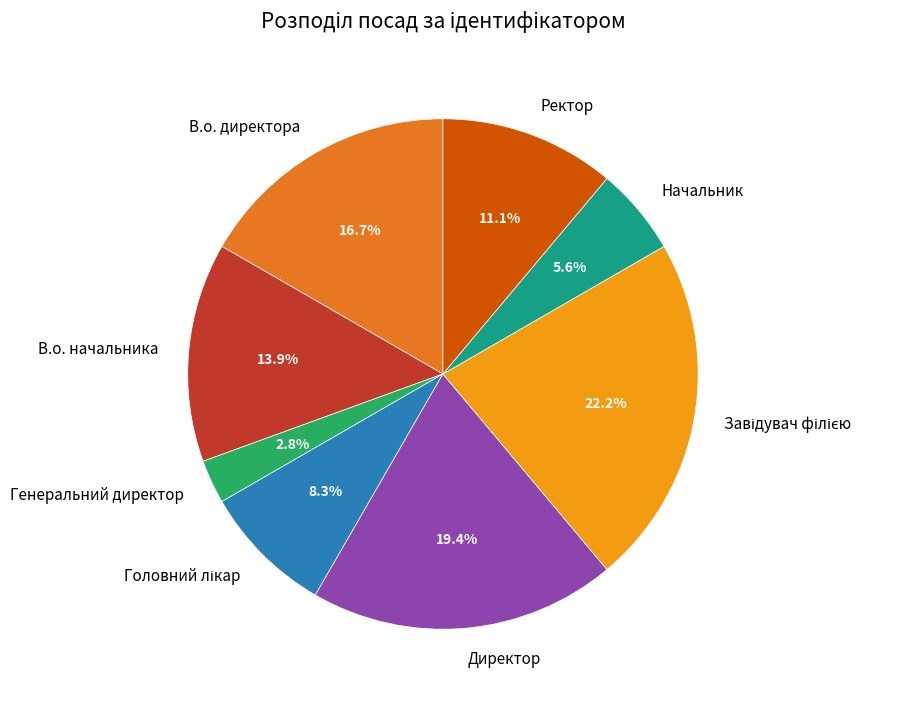

How many slices are in this pie chart?

8